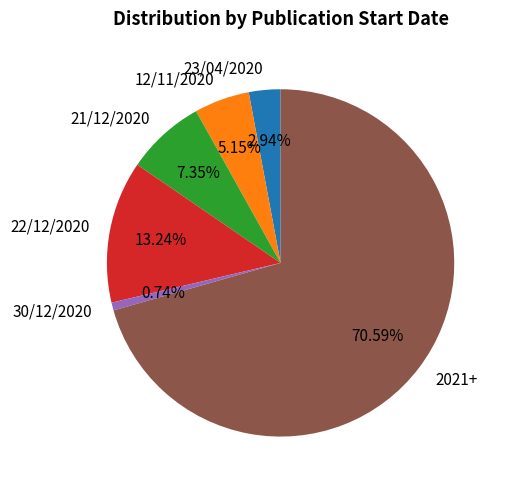

Do 21/12/2020 and 22/12/2020 together represent more than half of the pie?

No